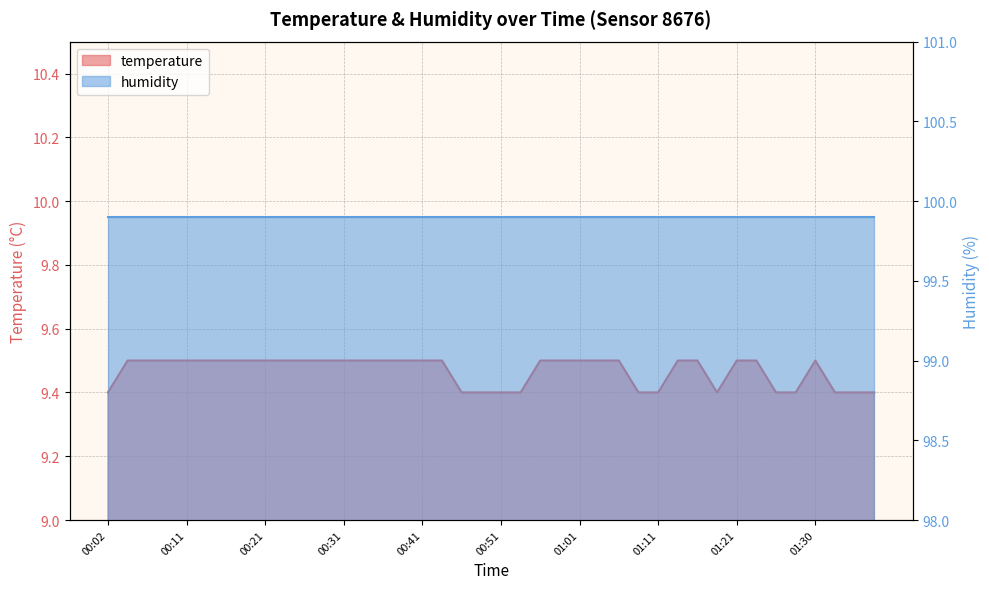

What is the greatest value displayed?

9.5